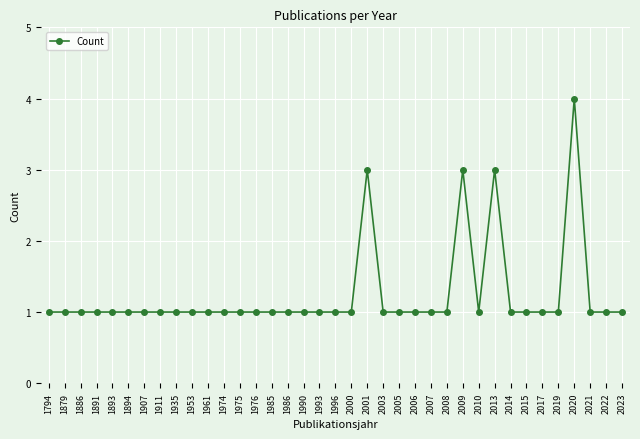

True or false: the data has more than 0 interior local peaks.

True